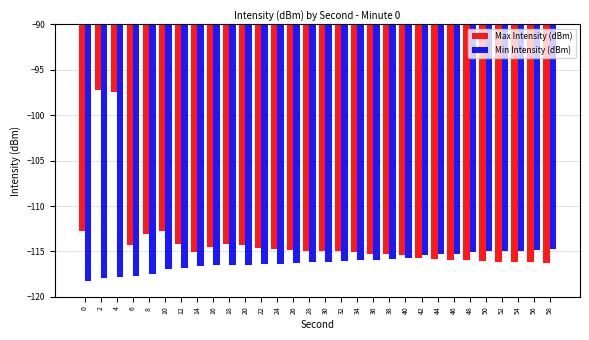

How many values in the Max Intensity (dBm) series are below -114?

25